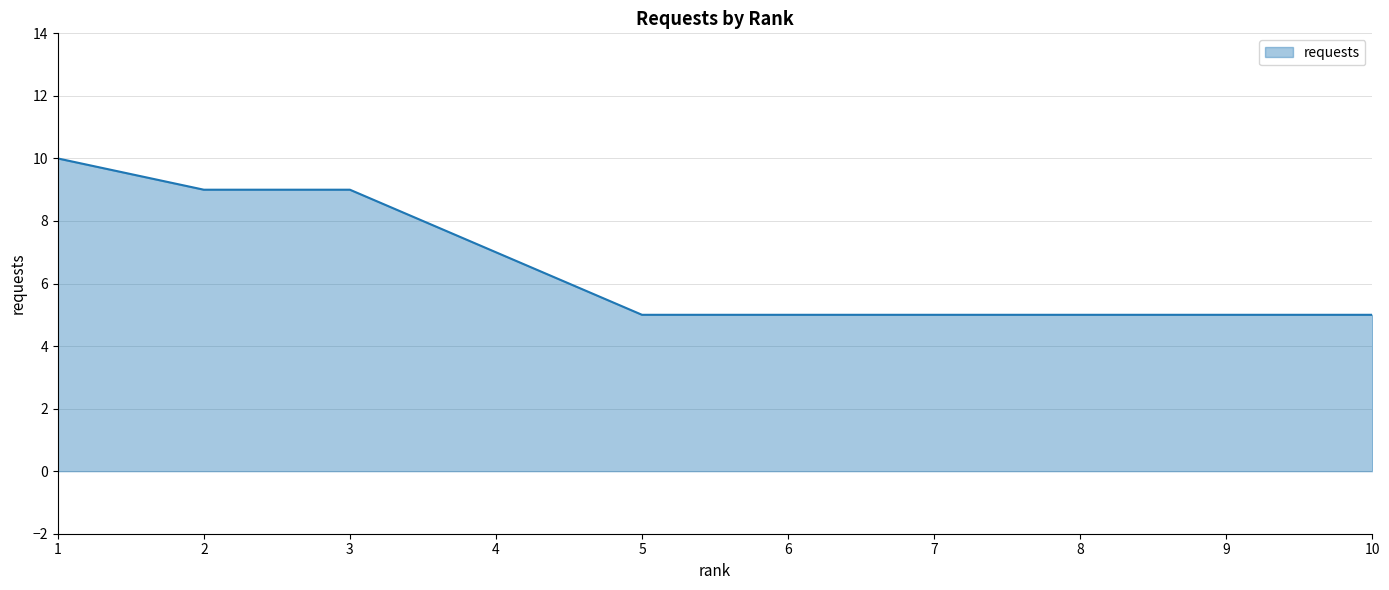

Does the chart display data point markers on the line(s)?

No